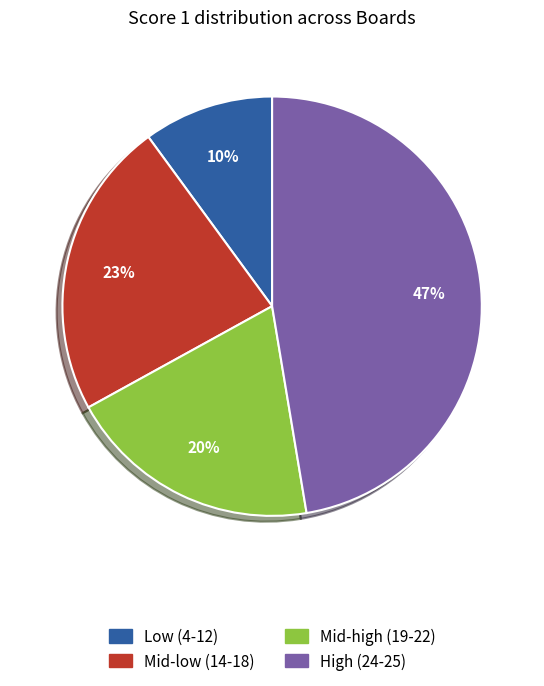

Is the sum of Mid-low (14-18) and High (24-25) greater than half?

Yes